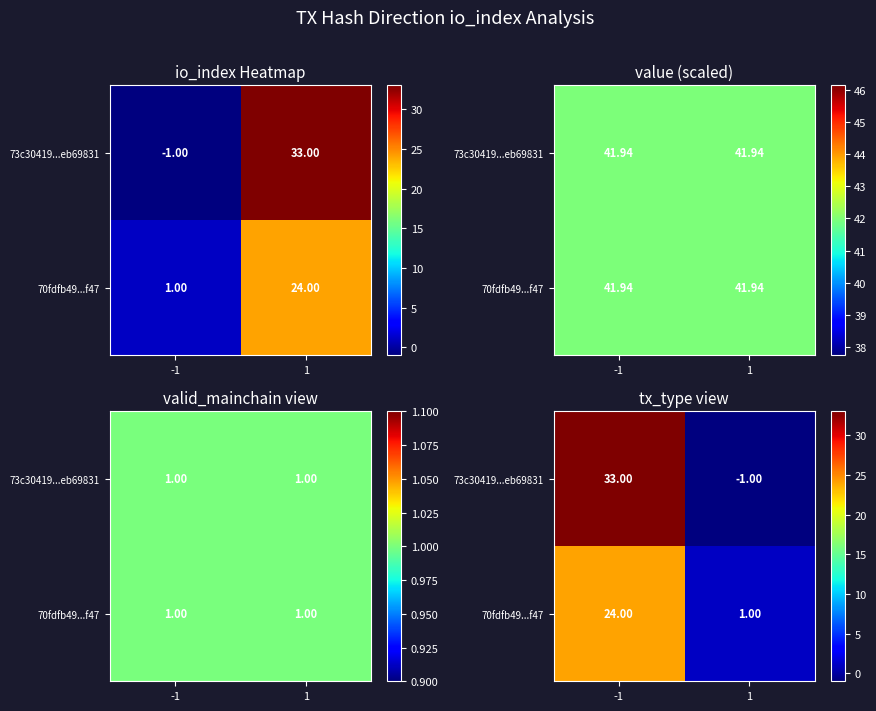

How many positive values does the 73c30419...eb69831 series have?

1